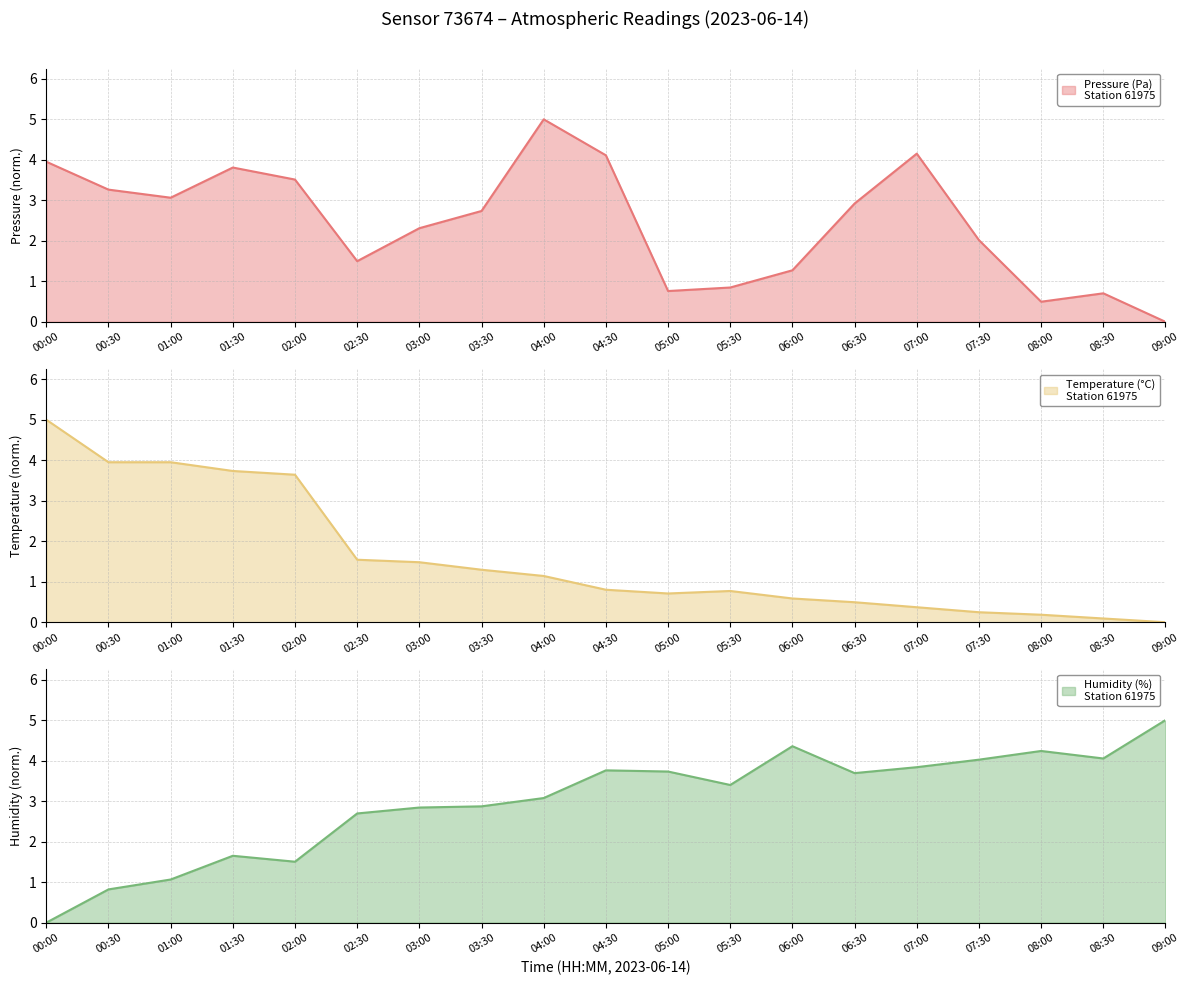

In temperature, how many points are lower than both neighbors (excluding endpoints)?

1